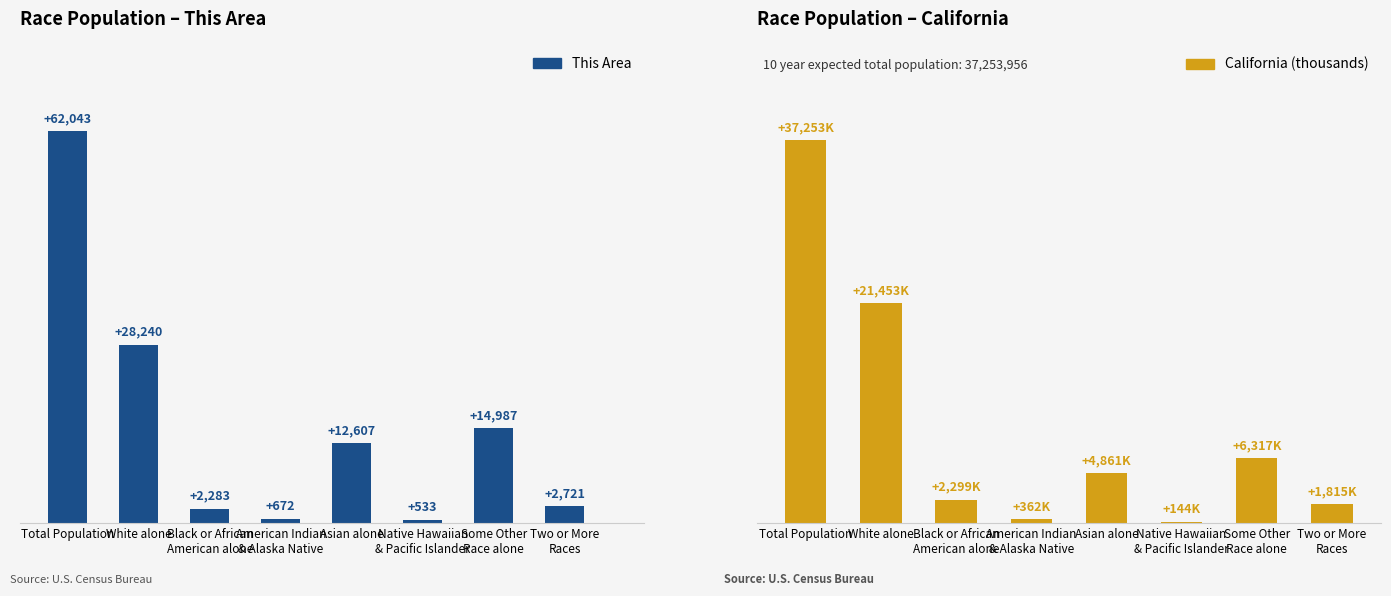

What is the value of the California (thousands) bar at the 3rd from the left?

2299.1